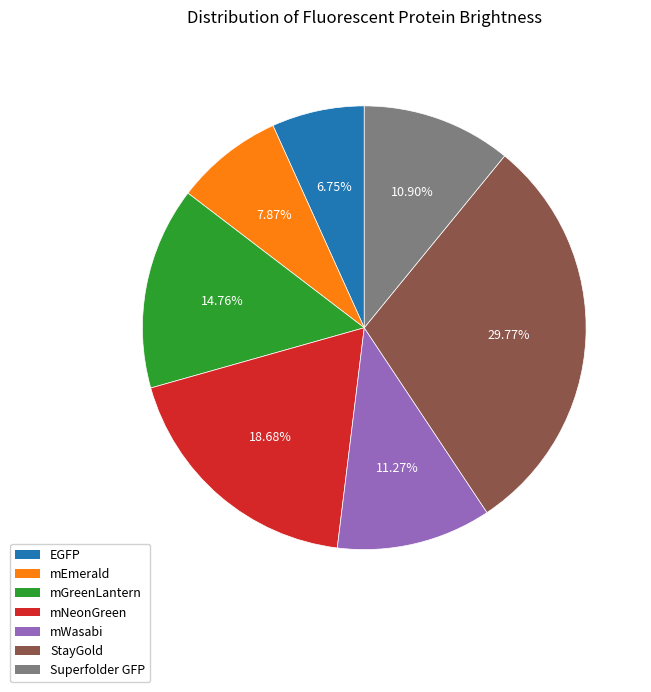

What is the ratio of the value at mNeonGreen to the value at mEmerald?

2.4